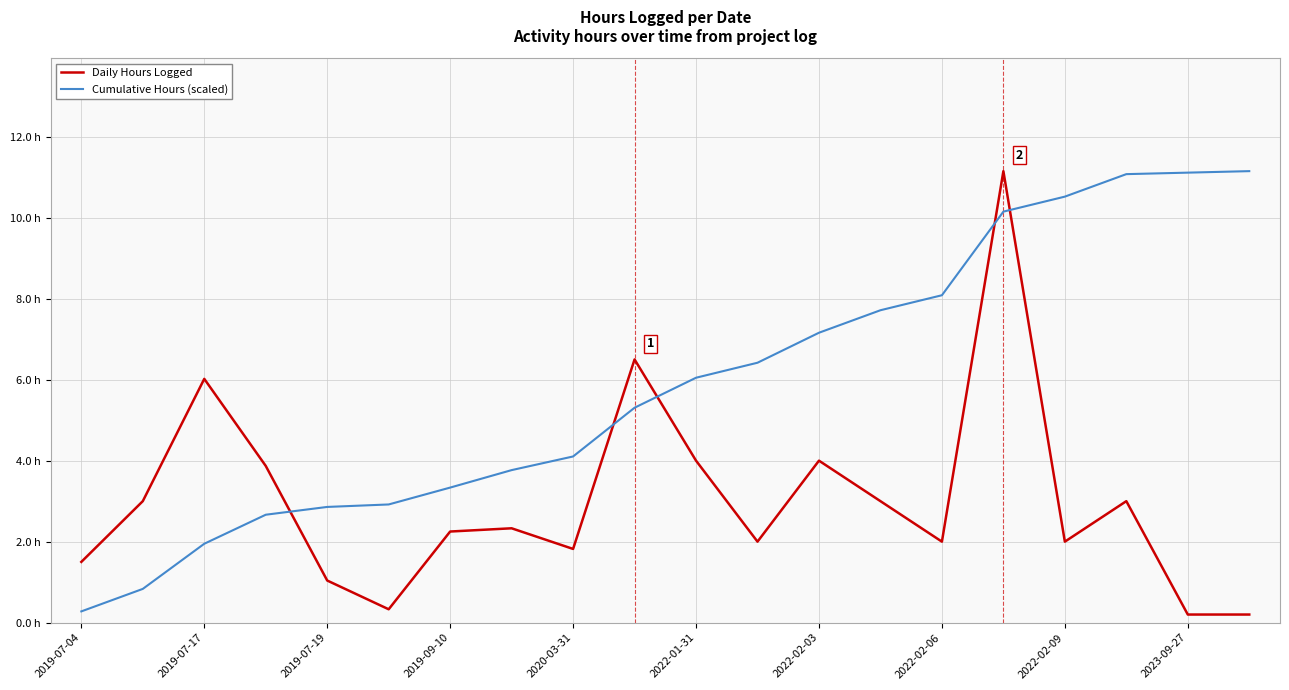

Is this an area chart (filled region under the line)?

No